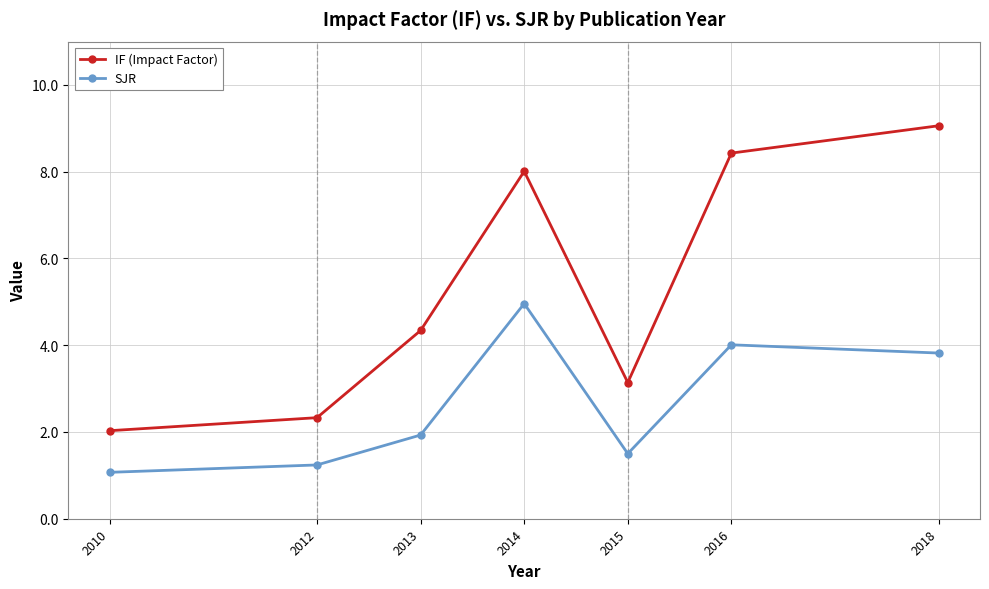

What is the total value across all series at 2016?

12.4